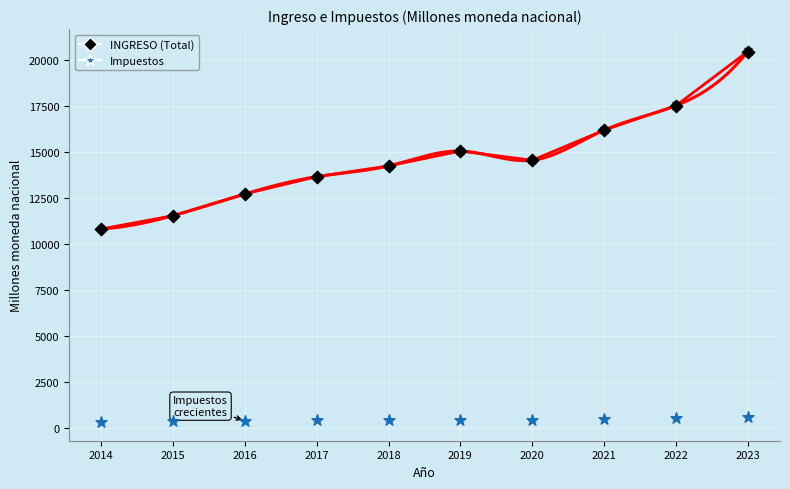

What are all the series names shown in the legend?

INGRESO (Total), Impuestos